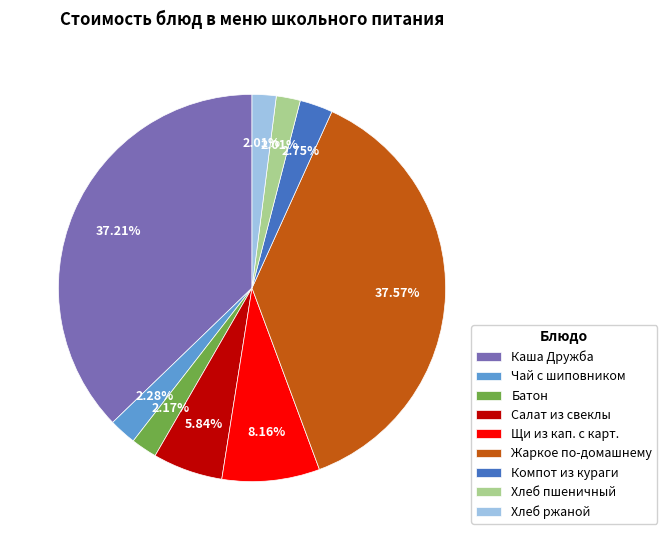

Is the sum of Хлеб пшеничный and Батон greater than half?

No